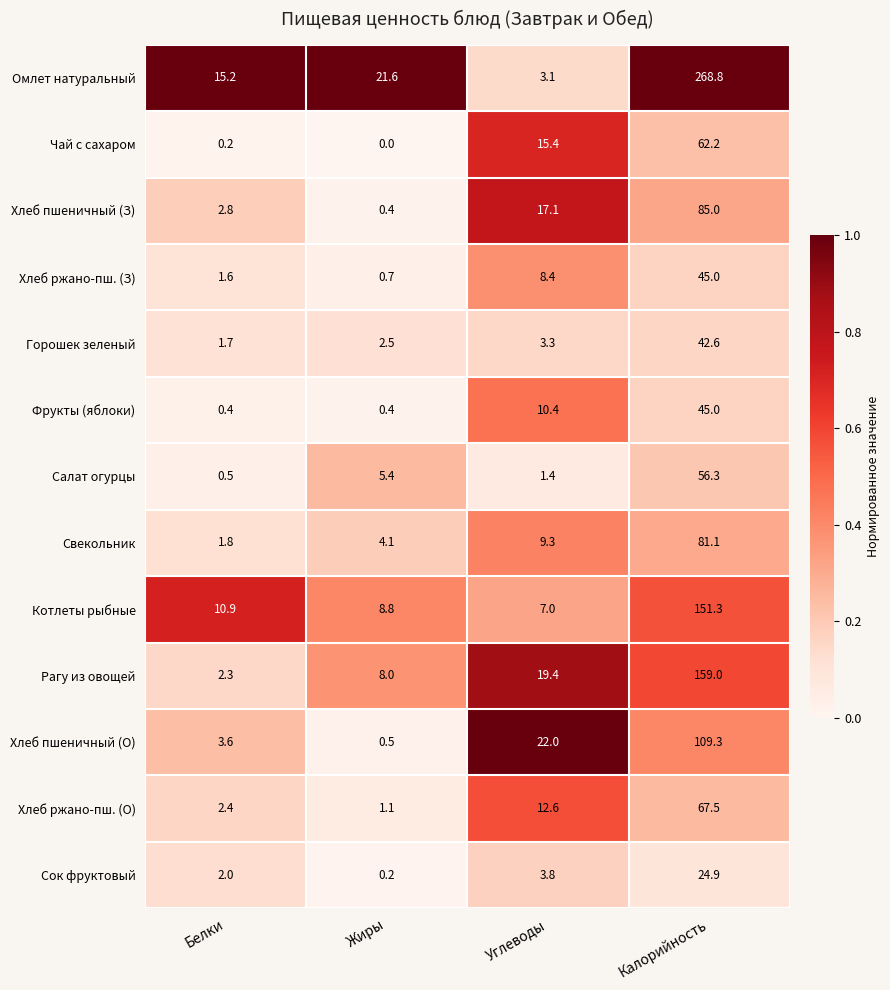

At which label is Котлеты рыбные closest to 79?

Белки